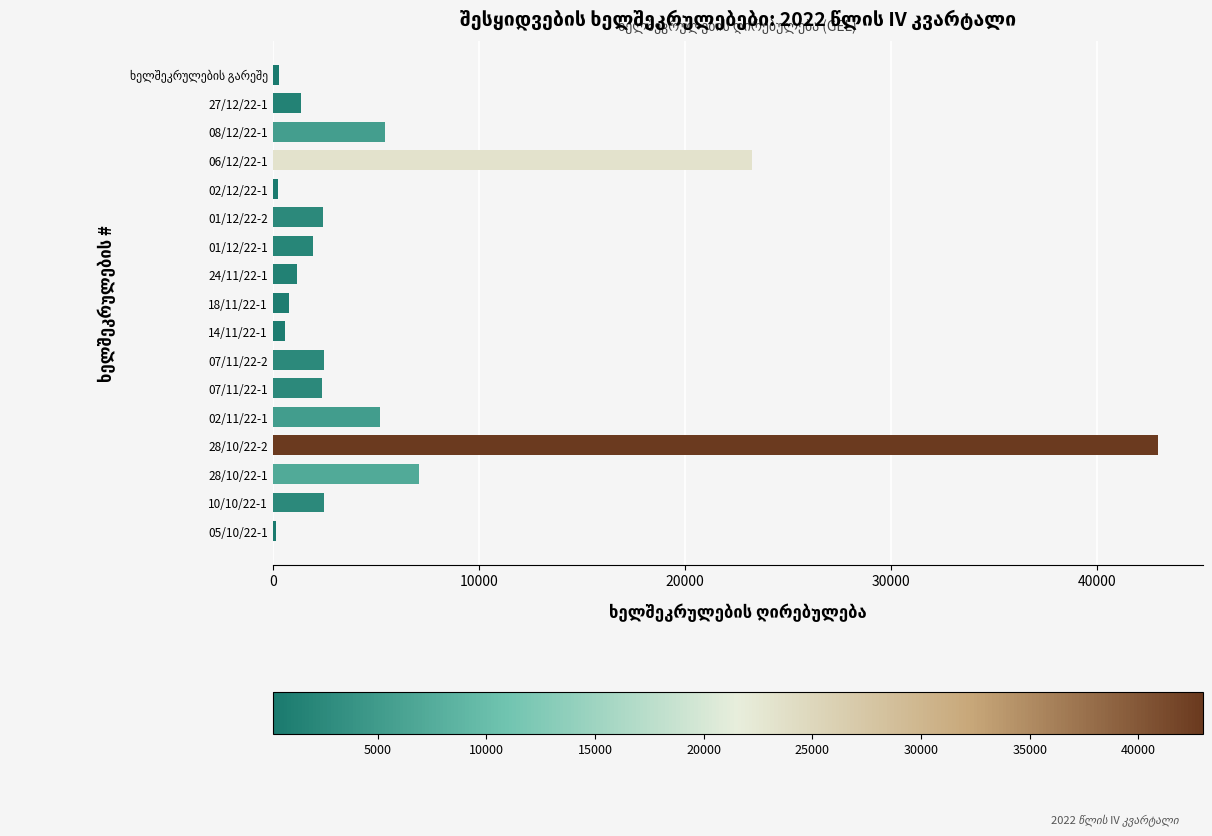

Is it true that the value at 06/12/22-1 is 4915.5?

False